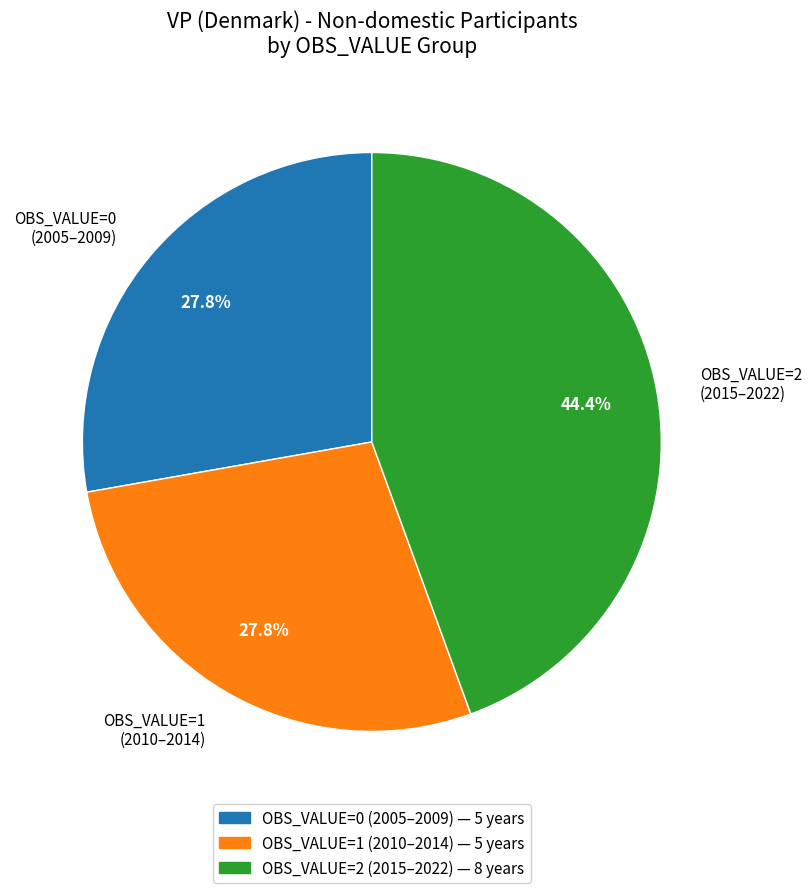

Which category has the biggest portion of the pie?

OBS_VALUE=2 (2015–2022)